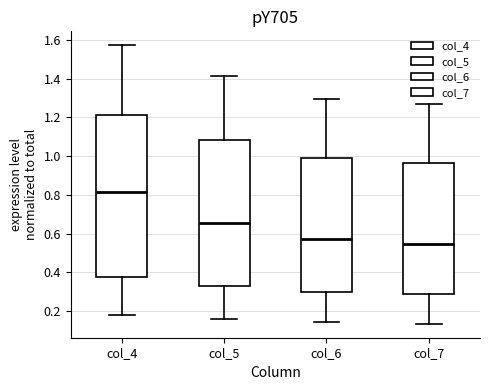

Reading left to right, transcribe this box plot: for each box, give where its median line is, the range the box spans, and where its two whiskers end, as read against the y-axis. The values are not printed on the chart, so give them approximately, as read against the axis.

col_4: median 0.82, box 0.38 to 1.22, whiskers 0.18 to 1.58
col_5: median 0.66, box 0.32 to 1.08, whiskers 0.16 to 1.42
col_6: median 0.58, box 0.30 to 1.00, whiskers 0.14 to 1.30
col_7: median 0.54, box 0.28 to 0.96, whiskers 0.14 to 1.26